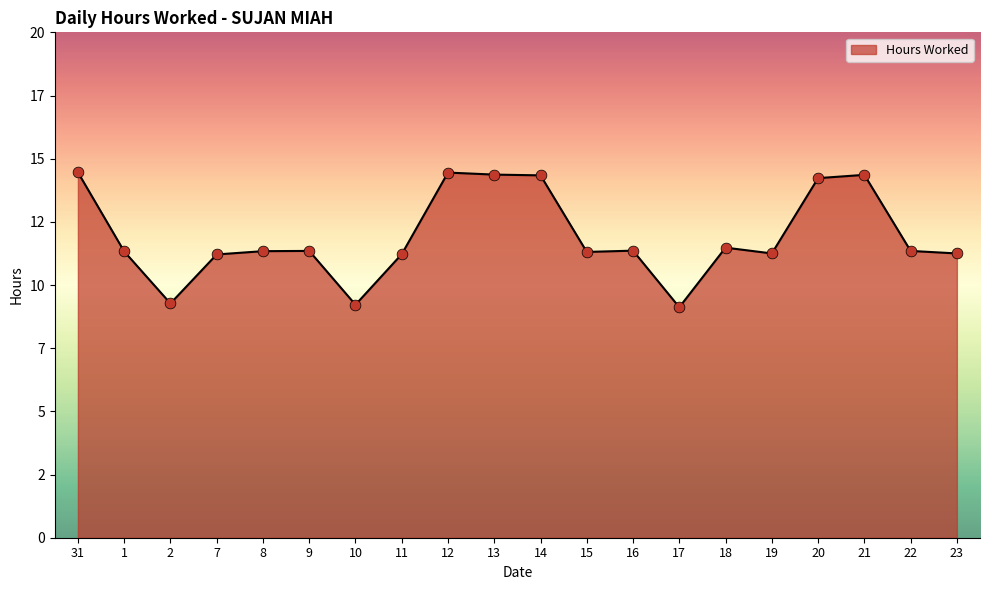

Is this an area chart (filled region under the line)?

Yes